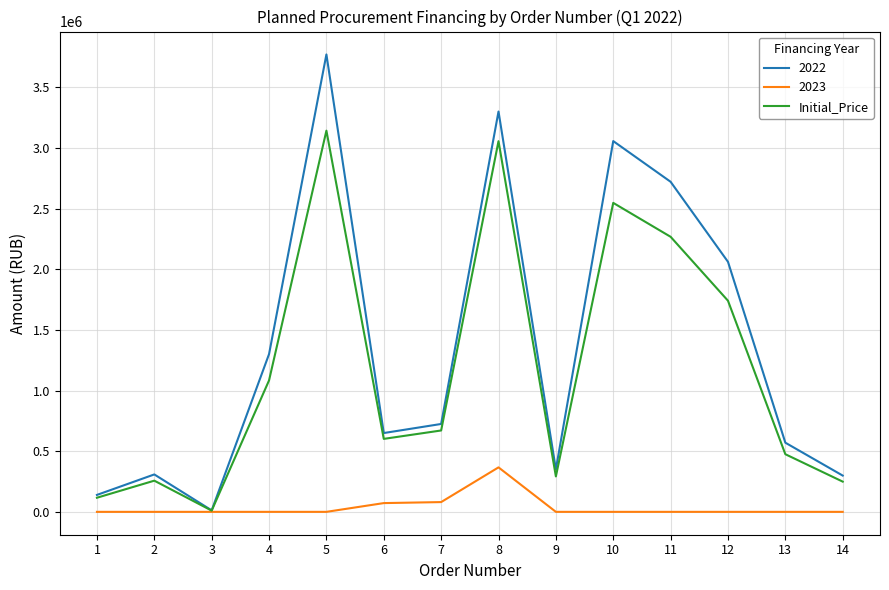

The value of 2022 at 5 is 3769920.0. True or false?

True